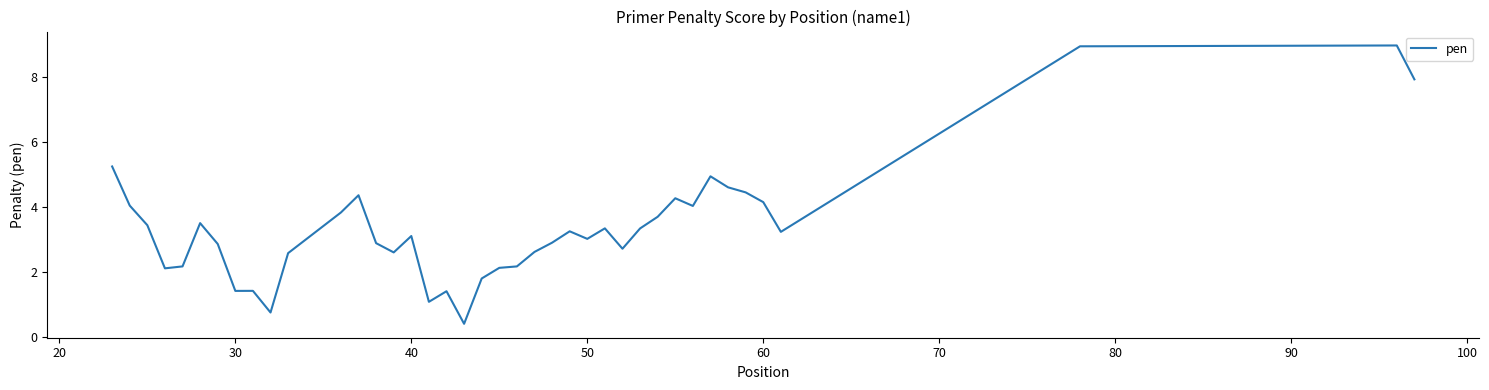

What is the minimum value shown in the chart?

0.4